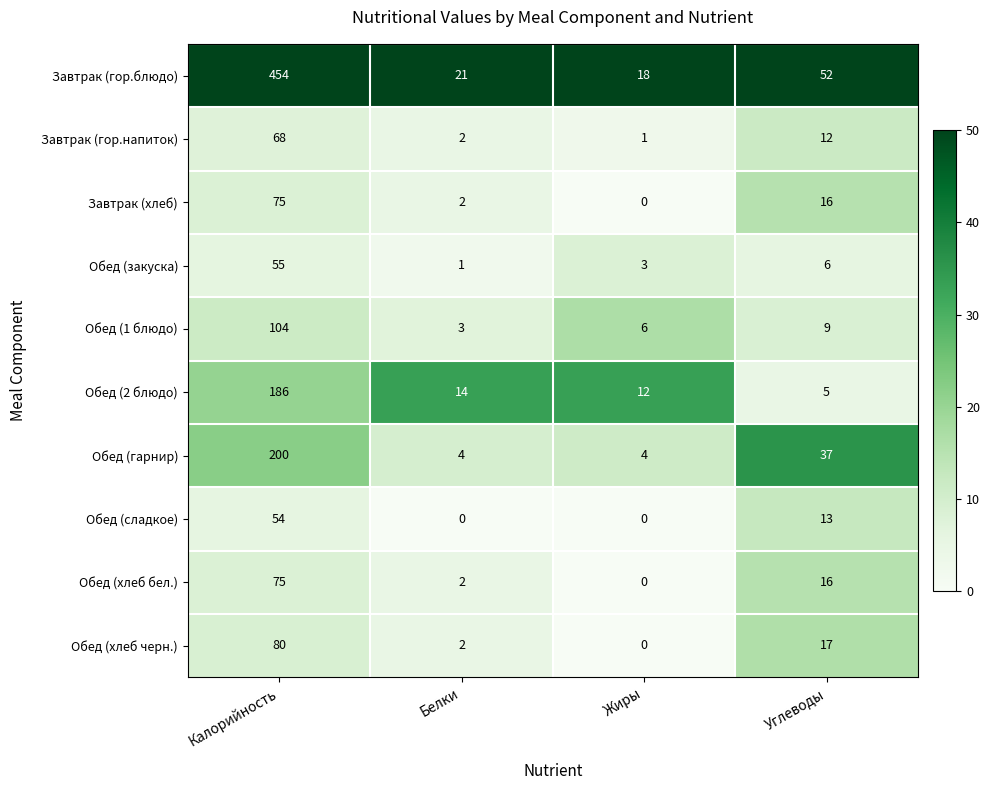

At which label is Завтрак (гор.блюдо) closest to 236?

Углеводы